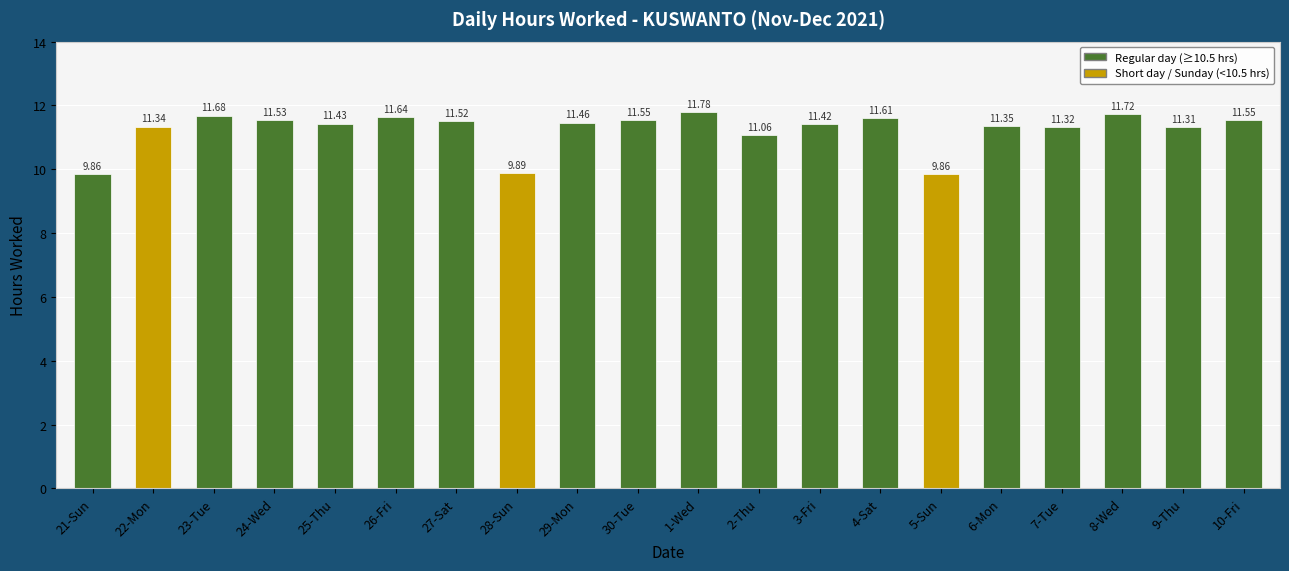

Does the chart contain any negative values?

No